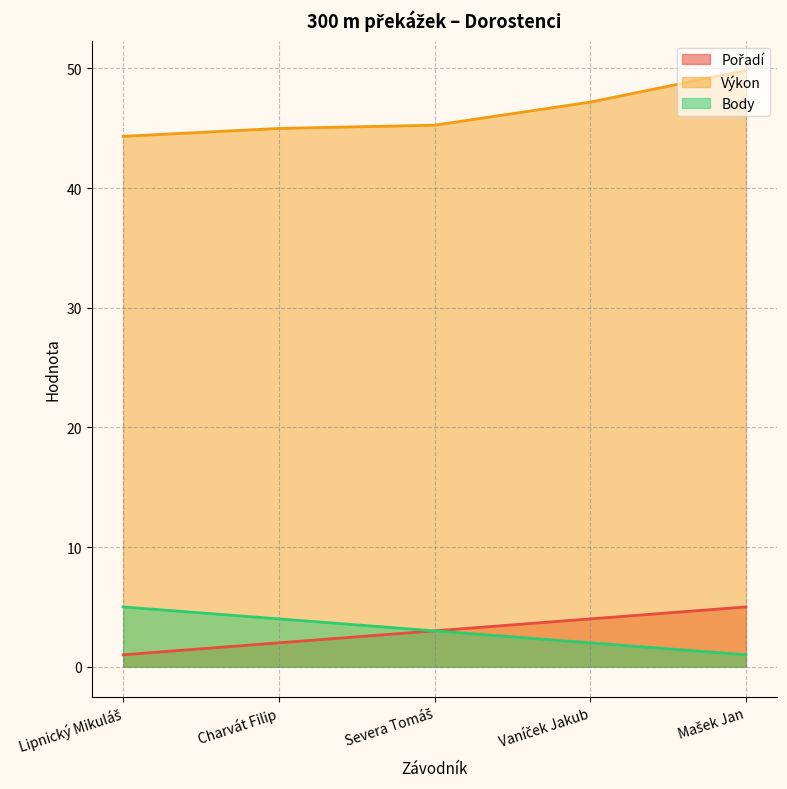

Count the Pořadí values in the range 2 to 4.

3